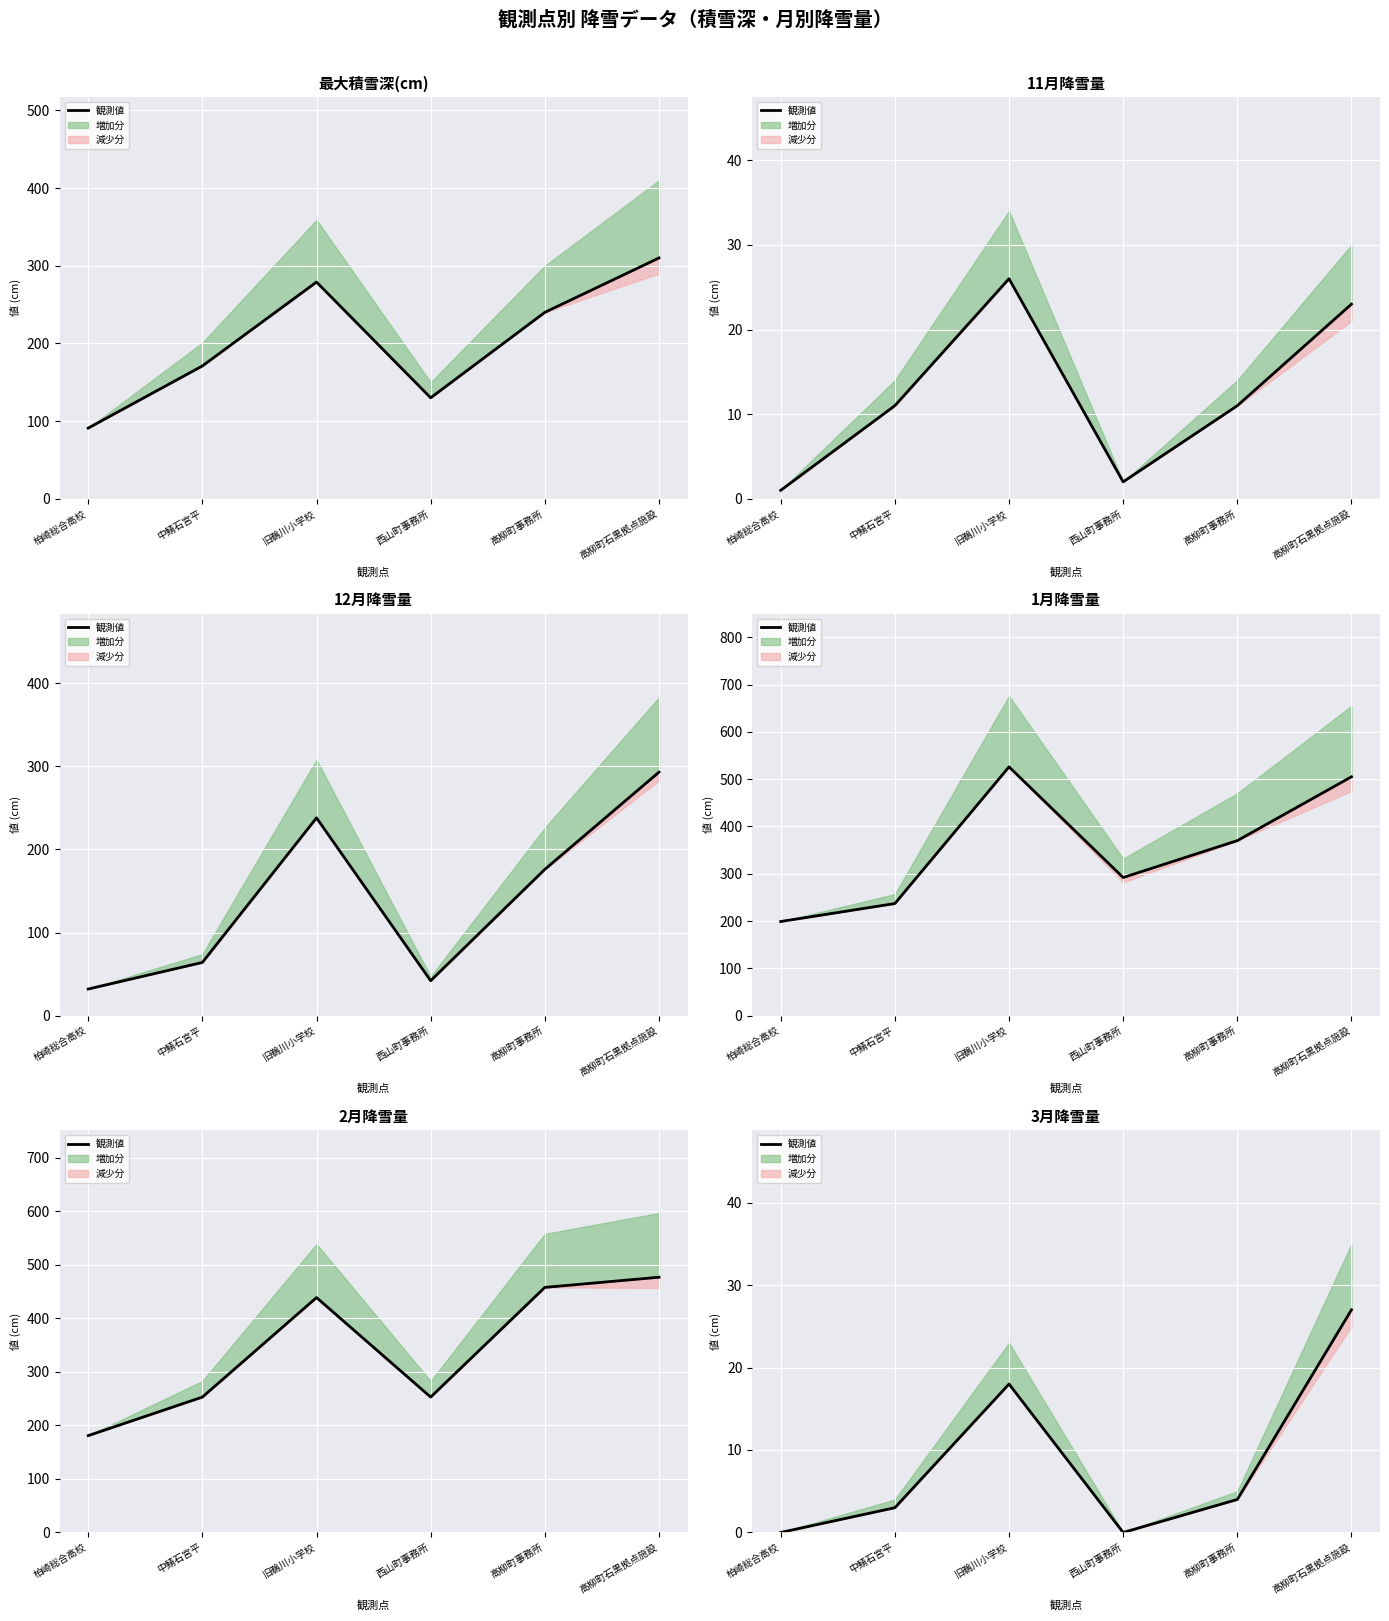

What is the label of the 4th point from the left?

西山町事務所